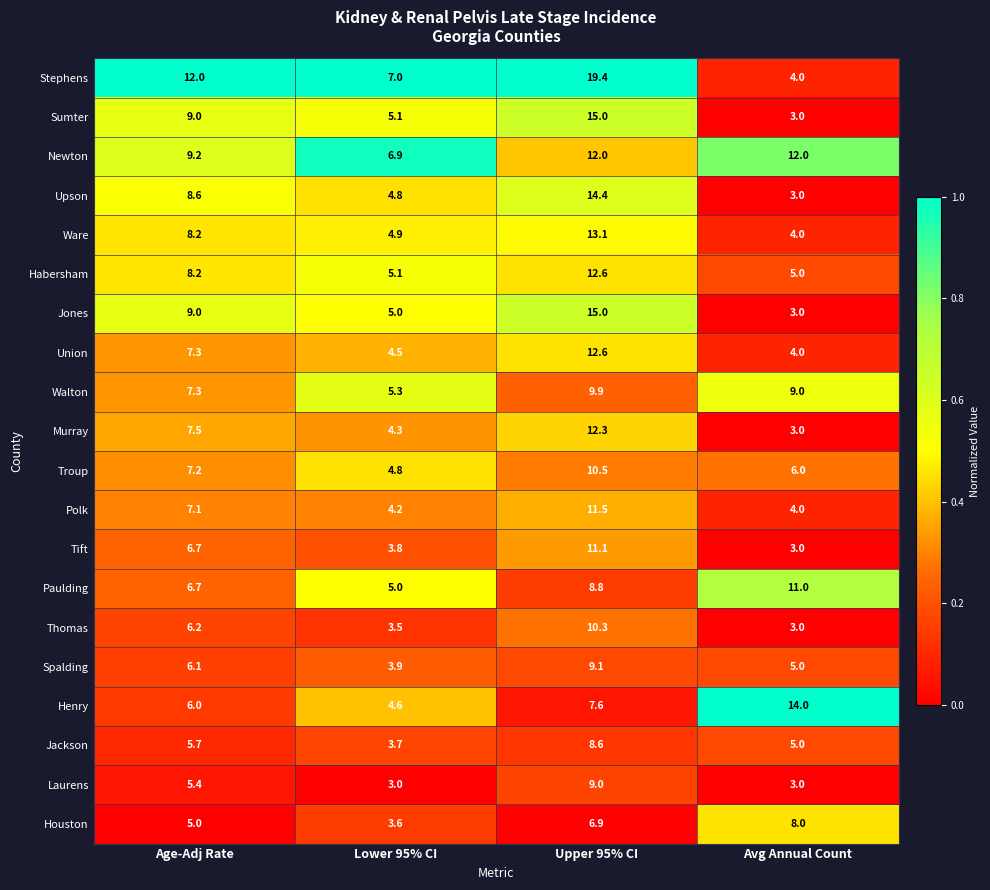

Which series has the largest range (max minus min)?

Stephens